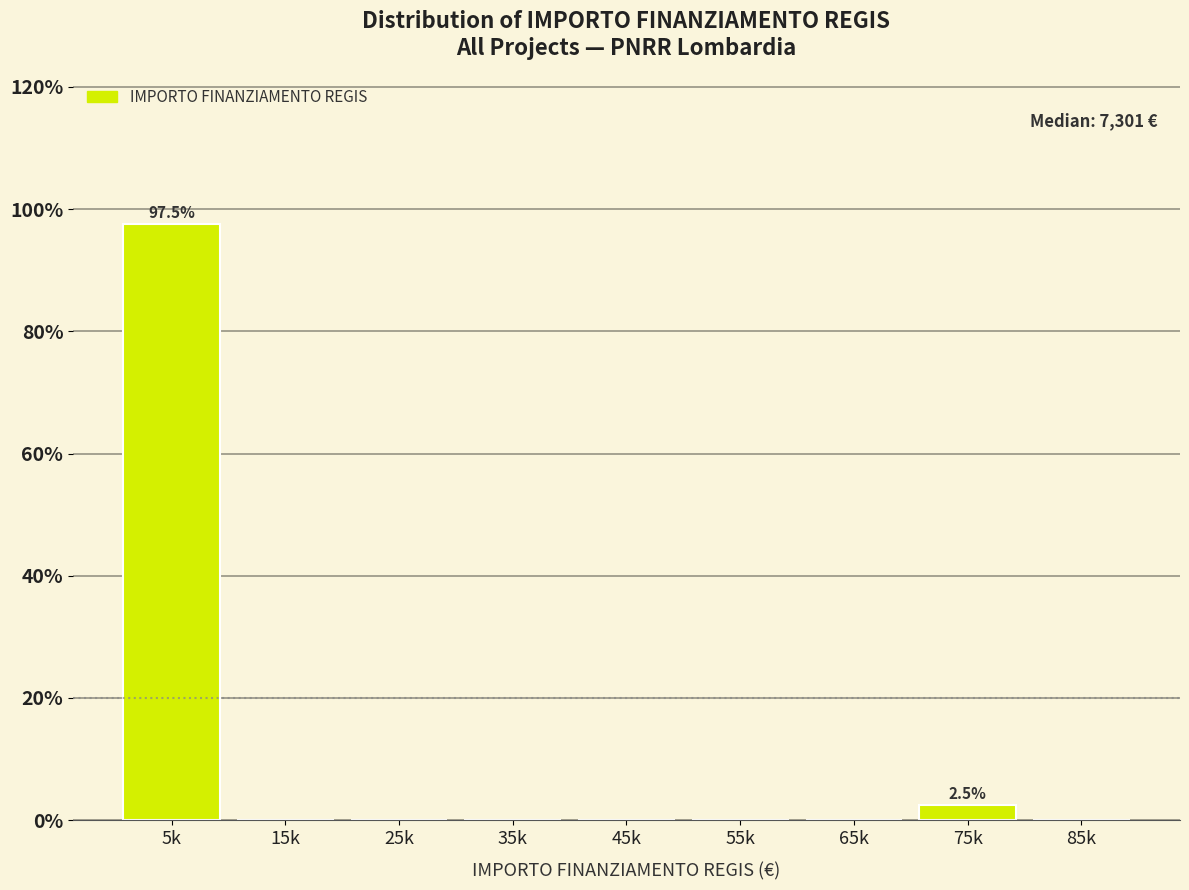

Reading left to right, transcribe all the data shown in this chart.

5k=97.5	15k=0.0	25k=0.0	35k=0.0	45k=0.0	55k=0.0	65k=0.0	75k=2.5	85k=0.0